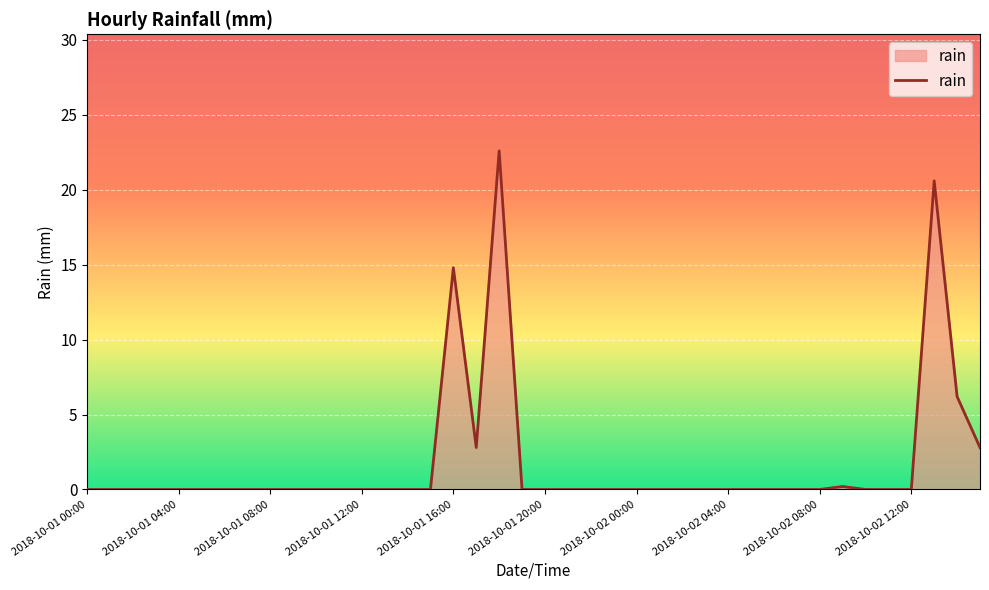

What is the difference between the maximum and minimum values?

22.6